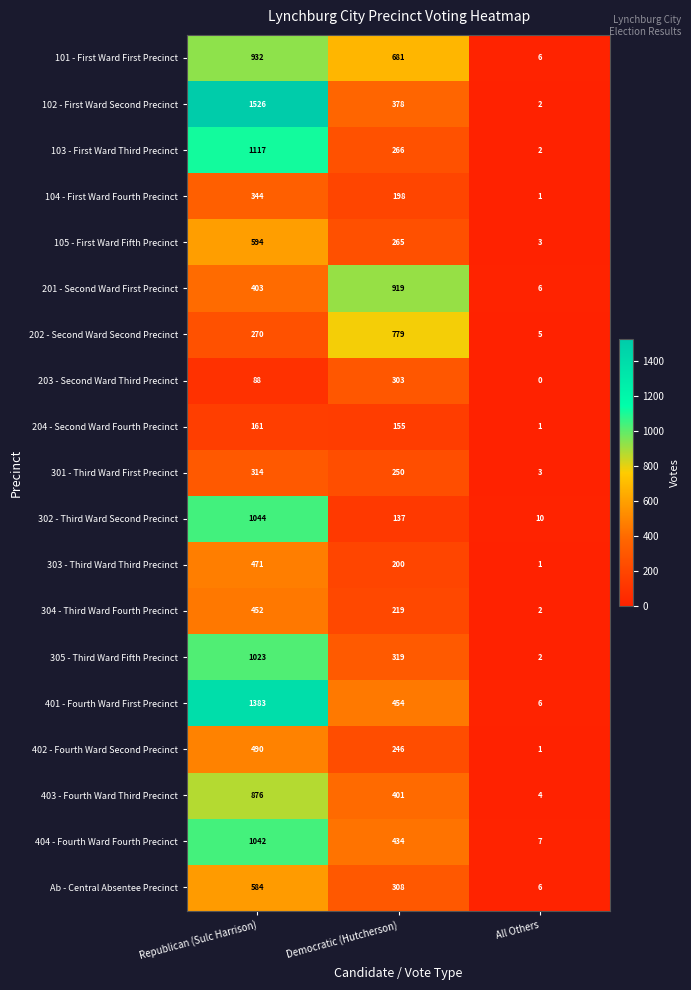

At which category is the sum across all series the highest?

Republican (Sulc Harrison)